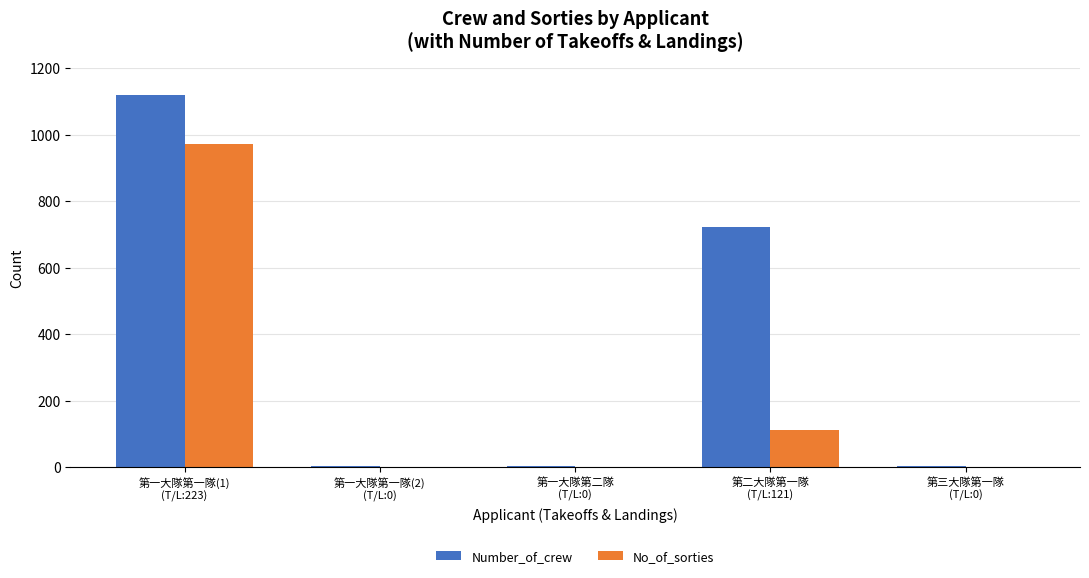

What is the greatest value displayed?

1120